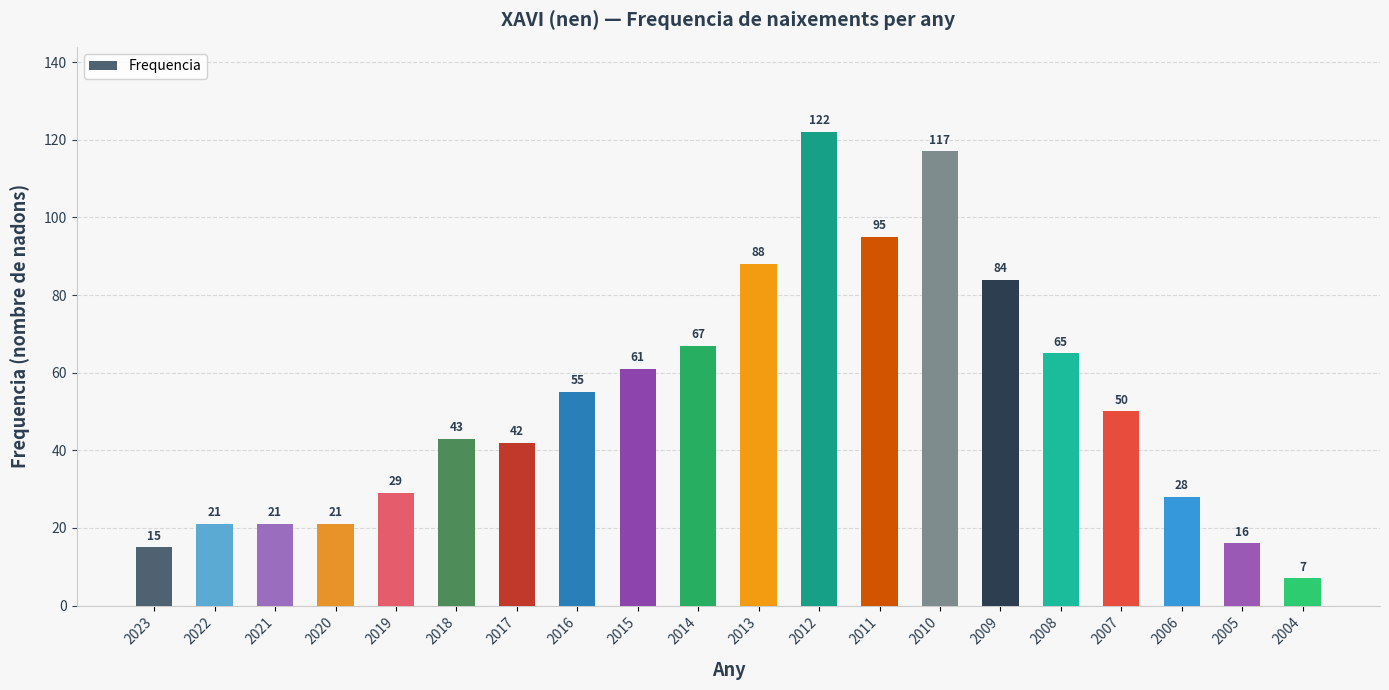

Where is the data nearest to the value 64?

2008